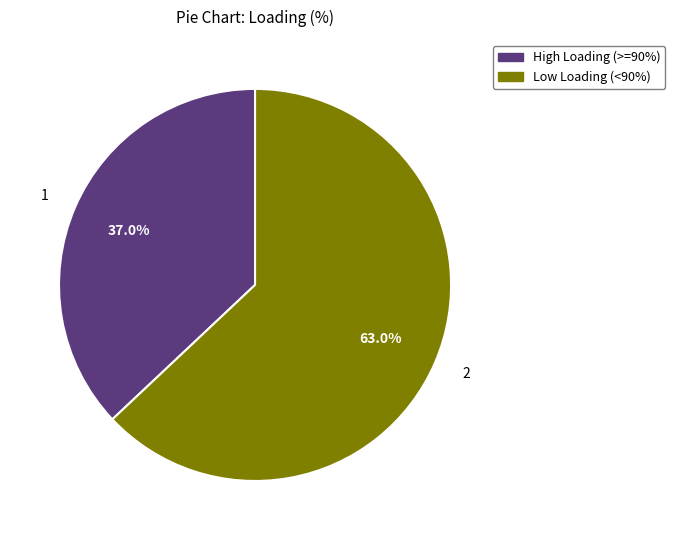

Does any single category account for the majority?

Yes